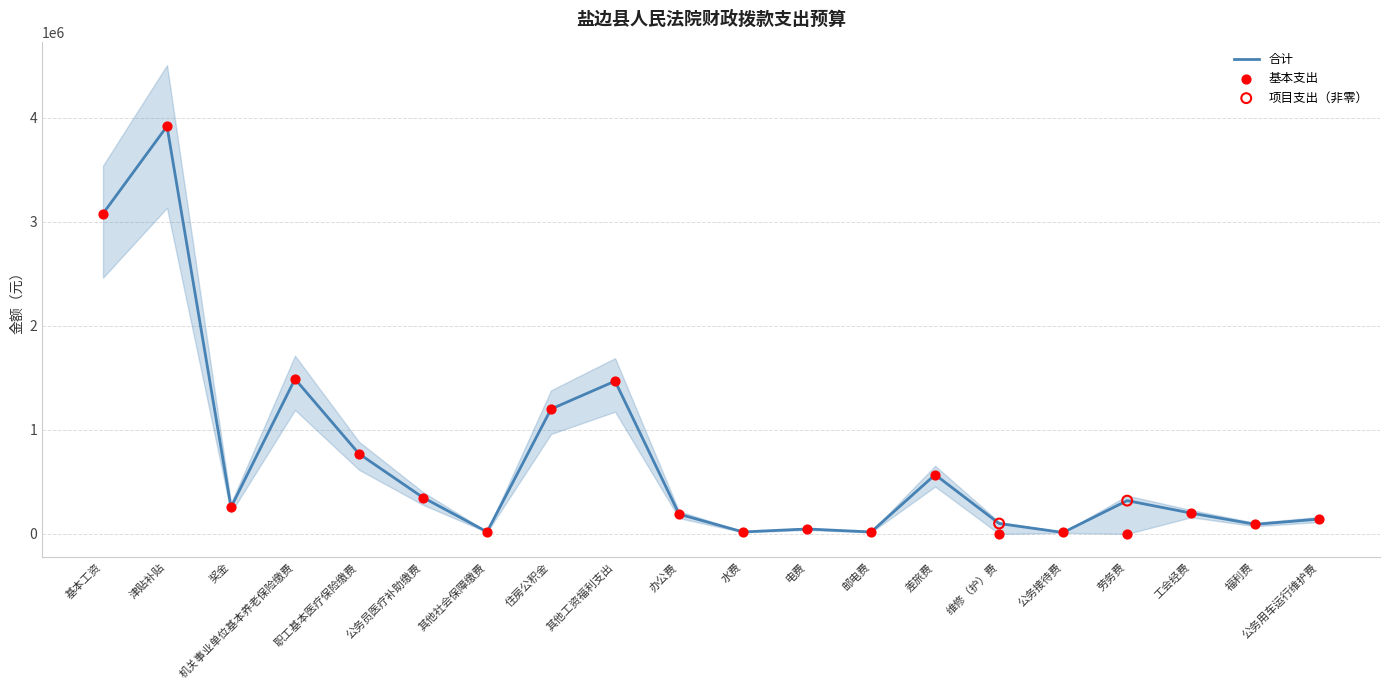

Which series reaches the minimum Y coordinate?

基本支出